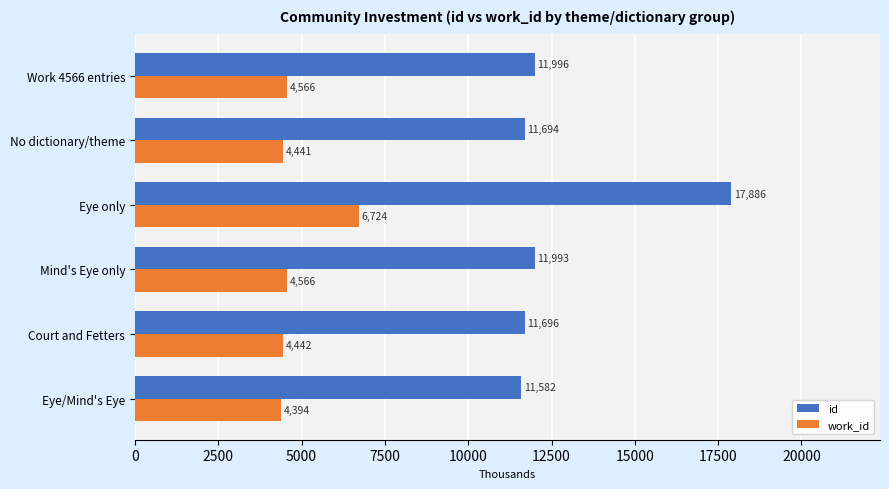

What is the spread (max minus min) of values at No dictionary/theme?

7253